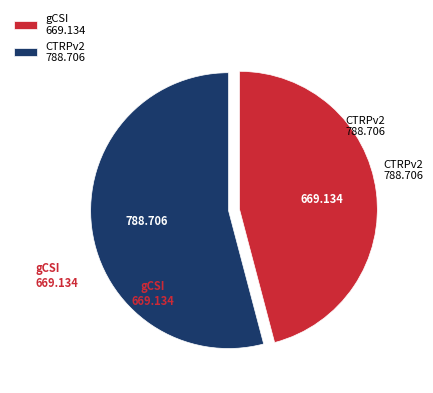

Is the sum of gCSI and CTRPv2 greater than half?

Yes